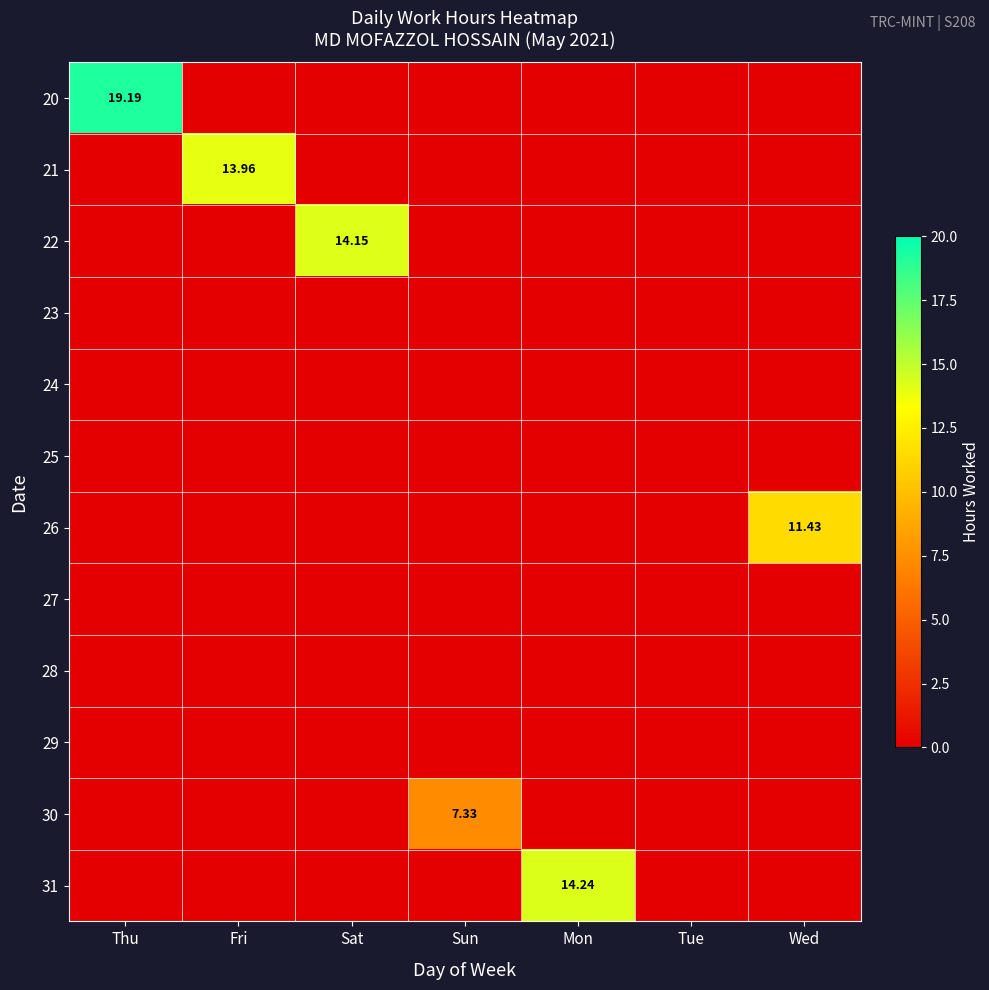

At which label does 26 reach its minimum?

Thu